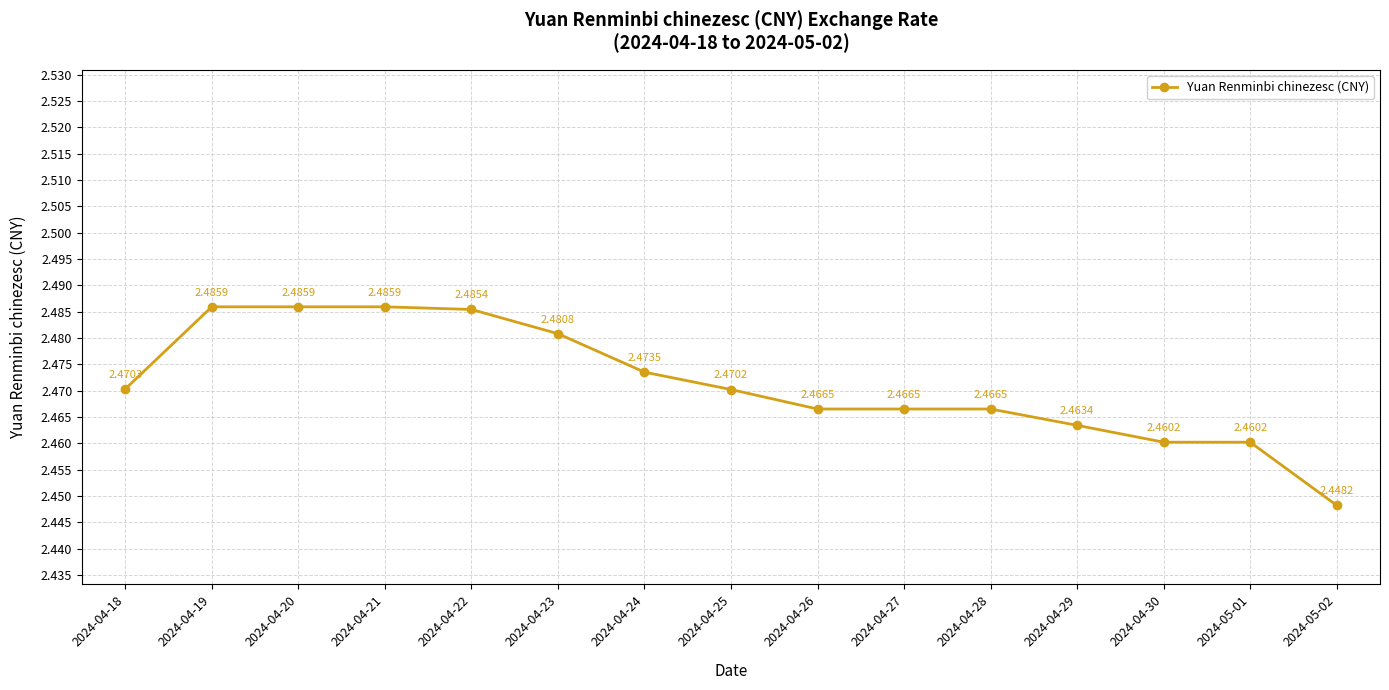

What is the sum of the values at 2024-05-01 and 2024-04-23?

4.9